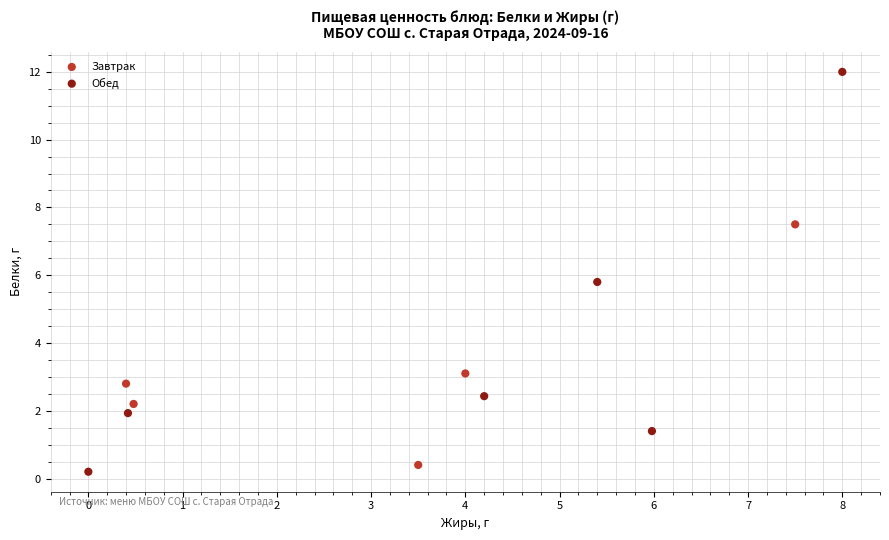

Which series has the largest Y range (max minus min)?

Обед